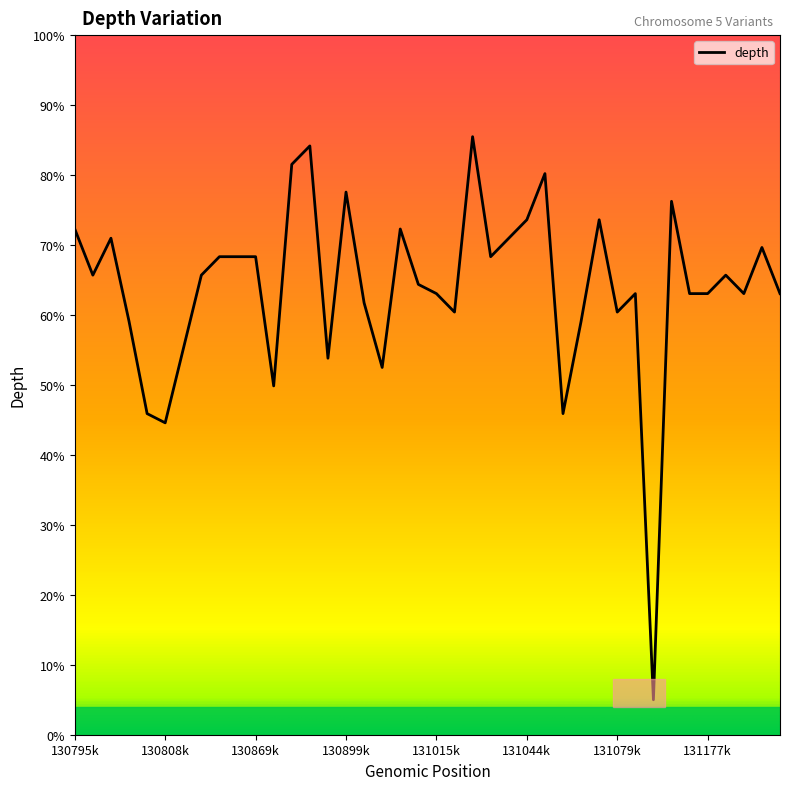

What is the difference between the maximum and minimum values?

80.5